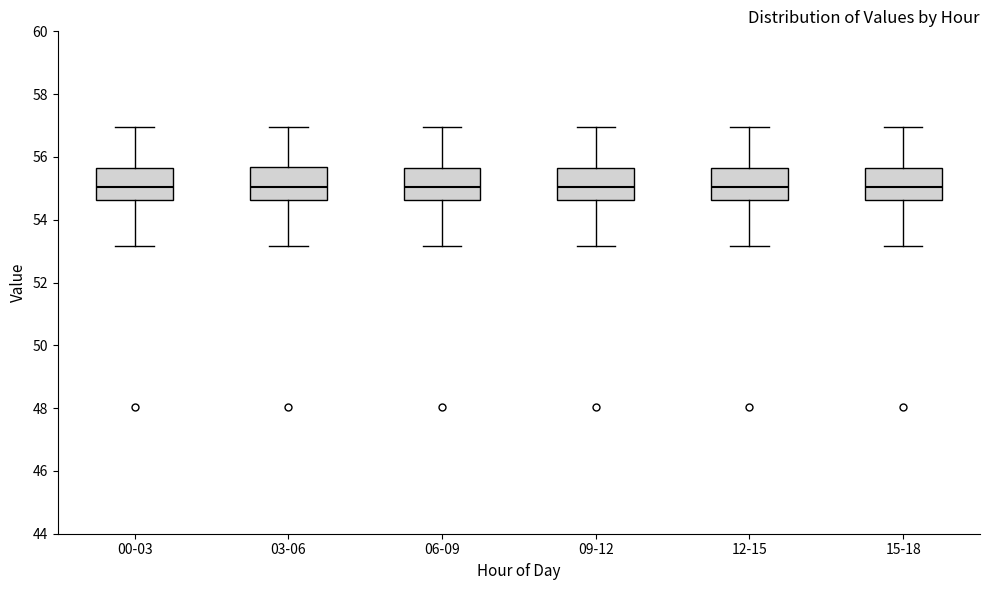

Reading left to right, read every box against the y-axis: the position of its median line, the range the box covers, and the ends of its whiskers. The values are not printed on the chart, so give them approximately, as read against the axis.

00-03: median 55.0, box 54.6 to 55.6, whiskers 53.2 to 57.0
03-06: median 55.0, box 54.6 to 55.6, whiskers 53.2 to 57.0
06-09: median 55.0, box 54.6 to 55.6, whiskers 53.2 to 57.0
09-12: median 55.0, box 54.6 to 55.6, whiskers 53.2 to 57.0
12-15: median 55.0, box 54.6 to 55.6, whiskers 53.2 to 57.0
15-18: median 55.0, box 54.6 to 55.6, whiskers 53.2 to 57.0